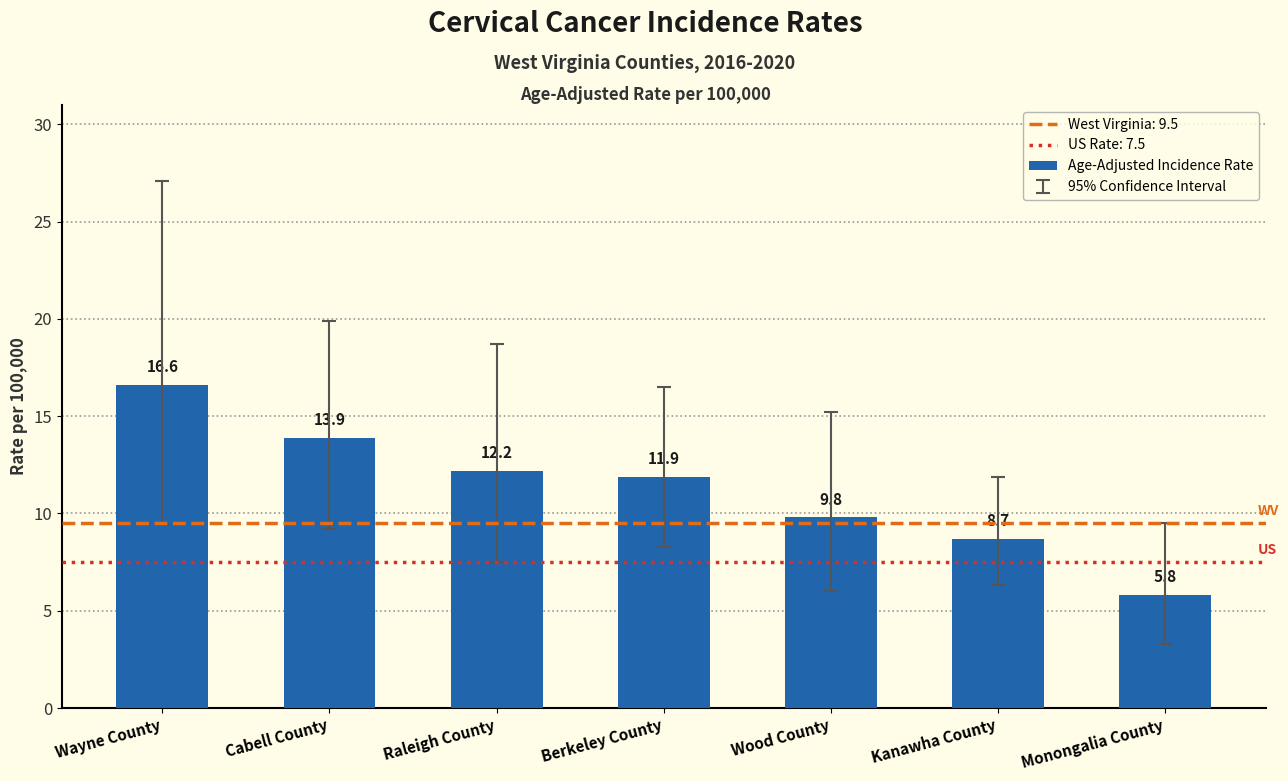

The value at Wayne County is 11.2. True or false?

False